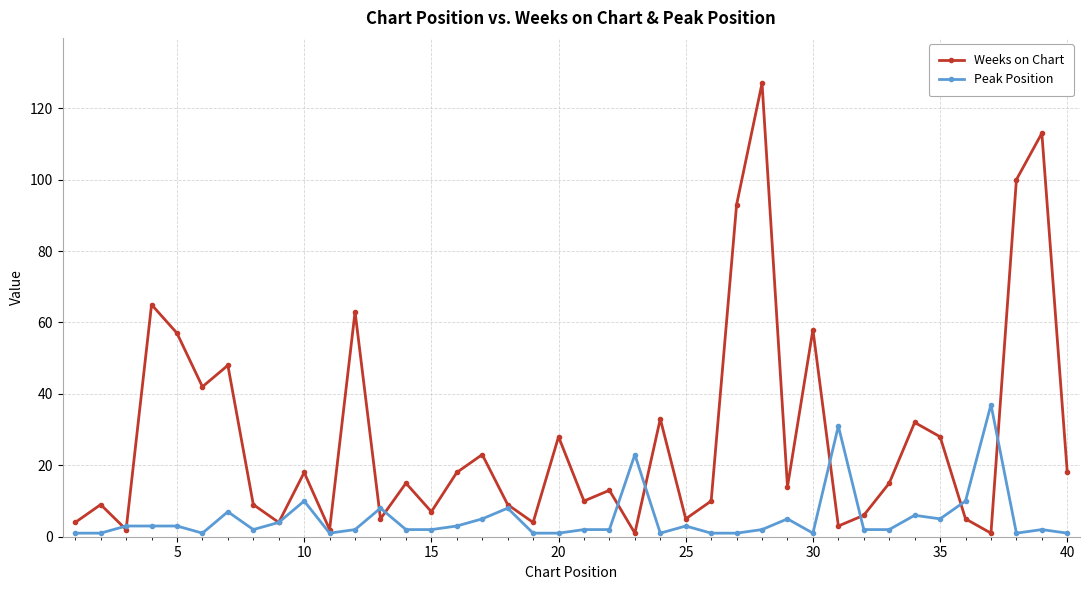

How many lines are shown in the chart?

2